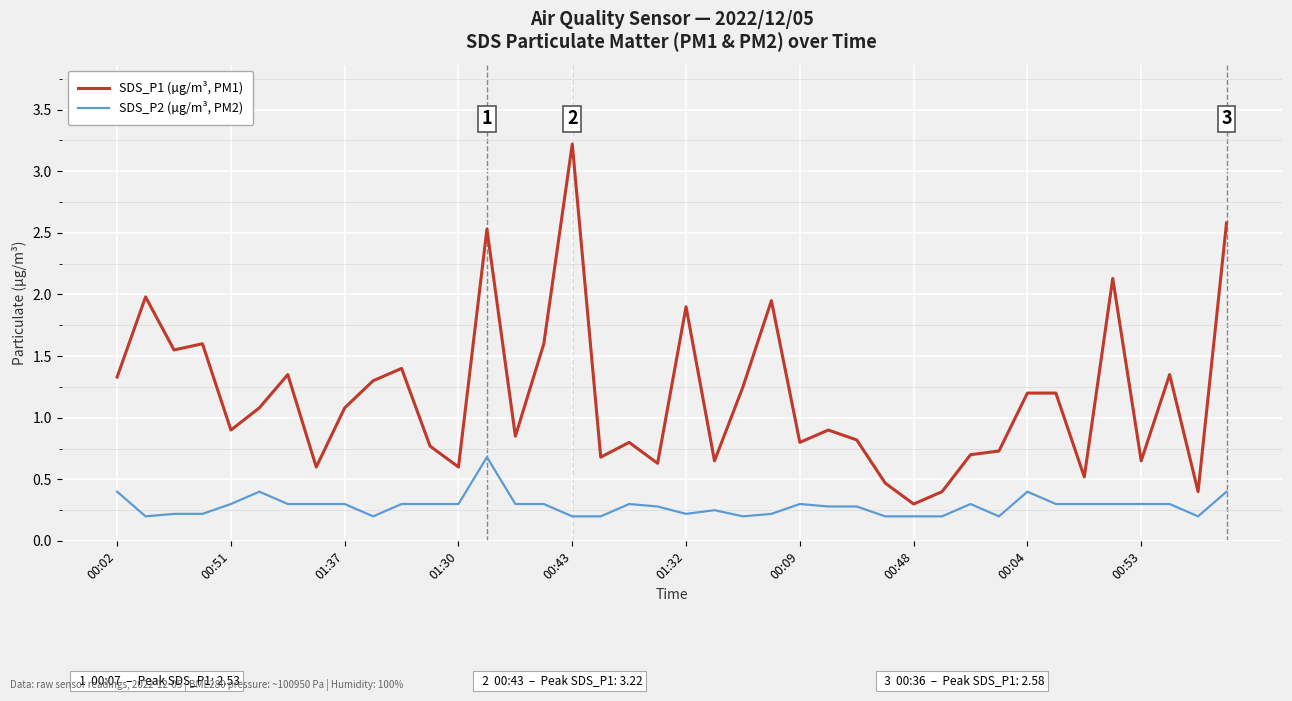

List the series in order of their peak value, lowest first.

SDS_P2 (µg/m³, PM2), SDS_P1 (µg/m³, PM1)